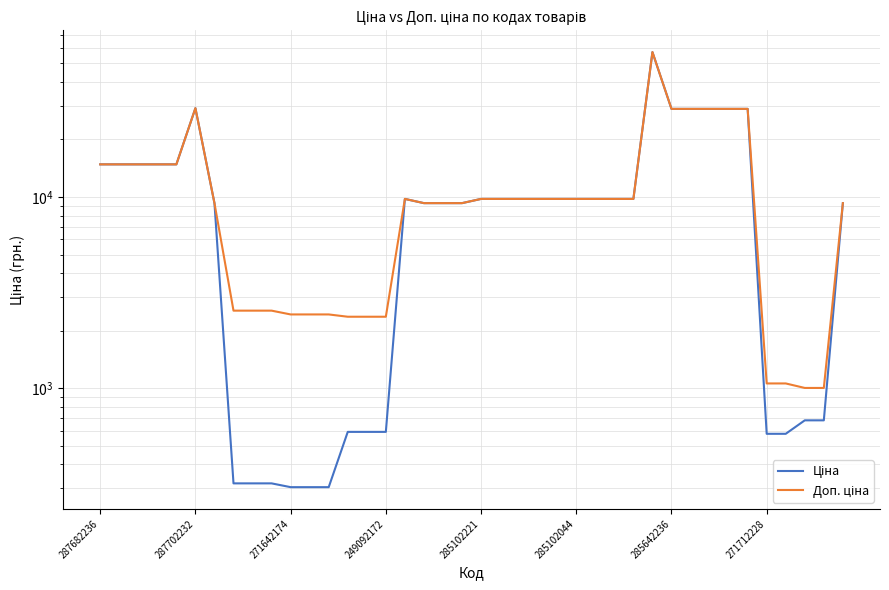

What is the minimum value for Доп. ціна?

1004.1